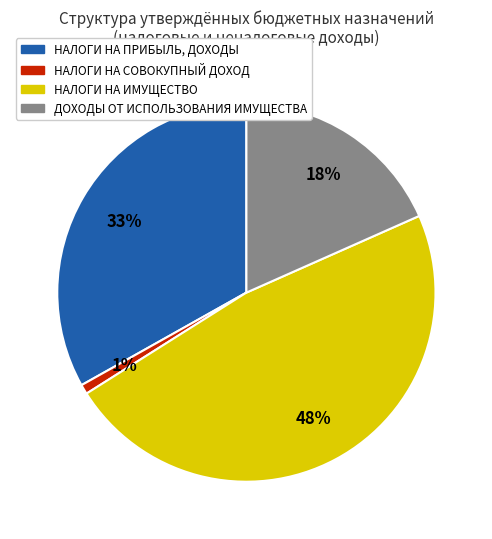

Rank the categories by value from highest to lowest.

НАЛОГИ НА ИМУЩЕСТВО, НАЛОГИ НА ПРИБЫЛЬ, ДОХОДЫ, ДОХОДЫ ОТ ИСПОЛЬЗОВАНИЯ ИМУЩЕСТВА, НАЛОГИ НА СОВОКУПНЫЙ ДОХОД